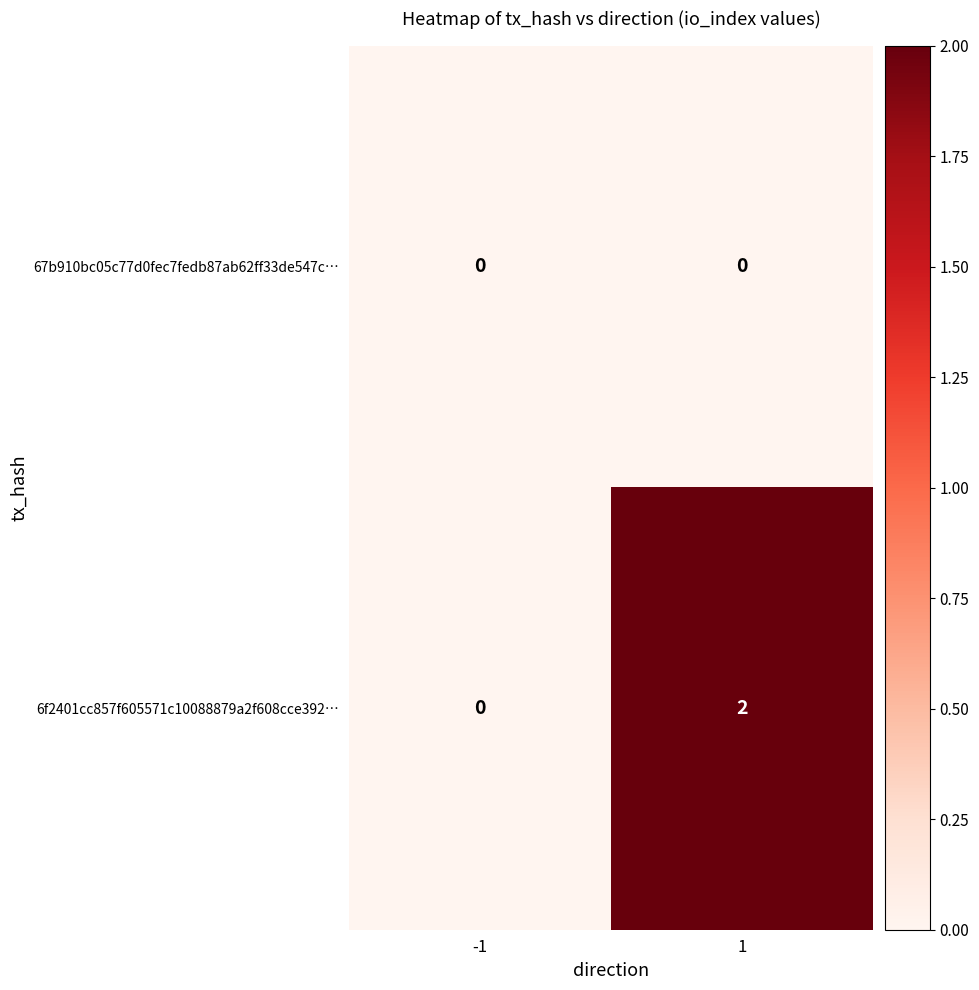

The value of 67b910bc05c77d0fec7fedb87ab62ff33de547c… at 1 is 0. True or false?

True